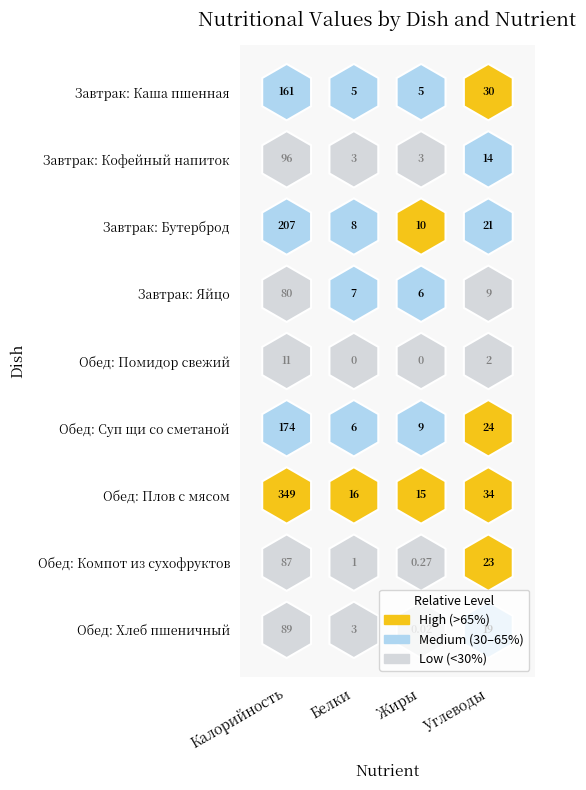

What is the sum of the Завтрак: Кофейный напиток values at Завтрак: Бутерброд and Завтрак: Яйцо?

17.0